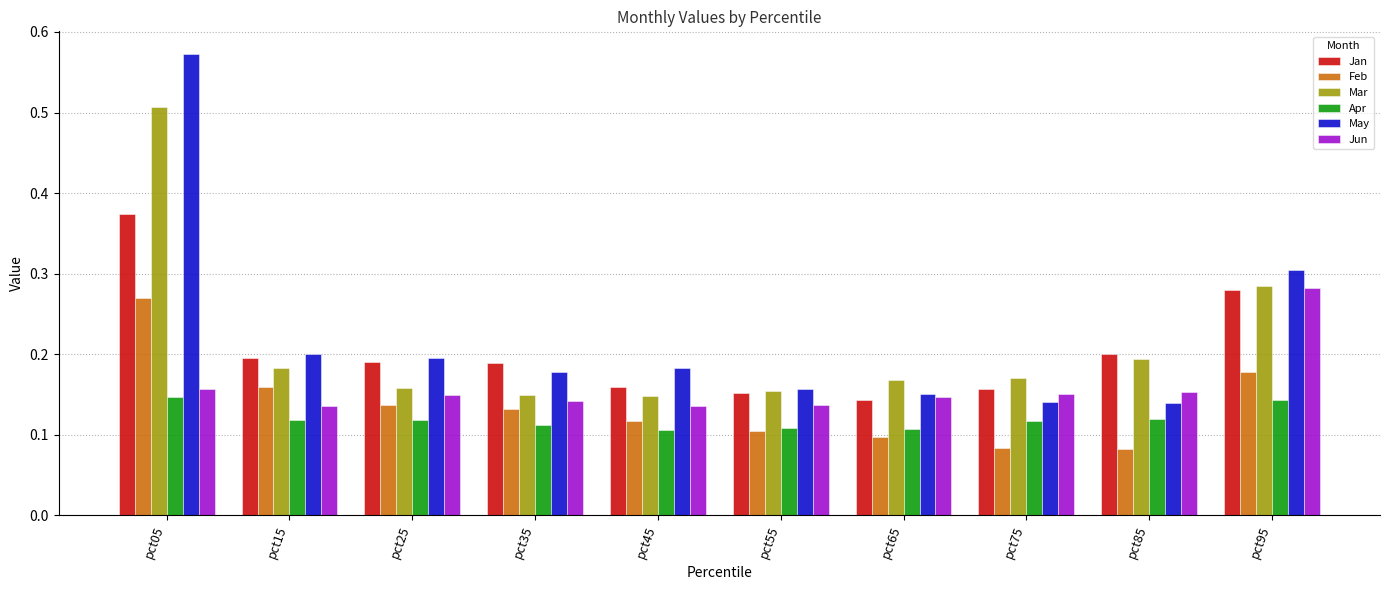

Which category has the highest value across all series?

pct05